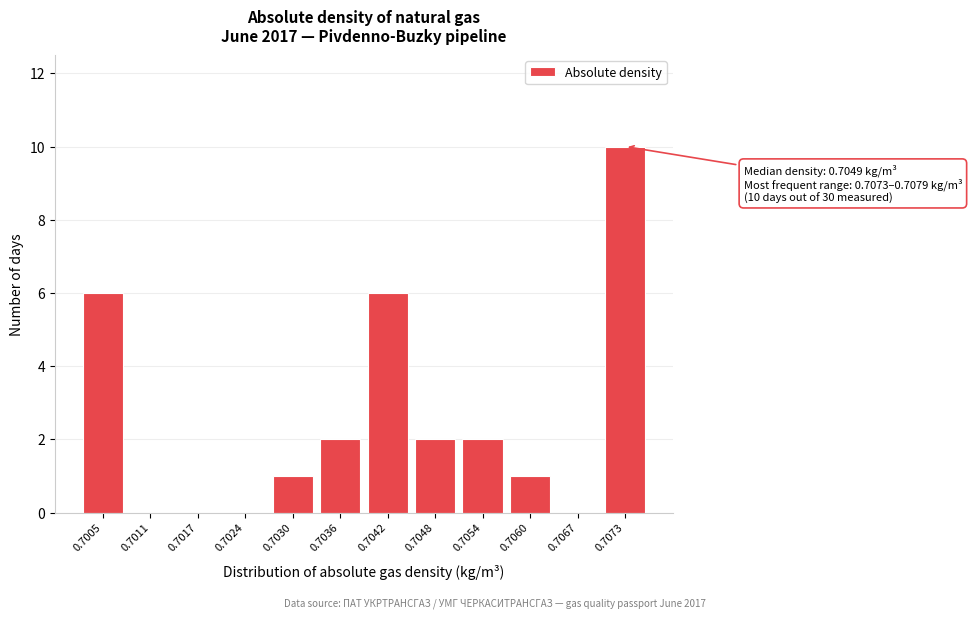

Reading left to right, extract all data points from this chart.

0.7005=6	0.7011=0	0.7017=0	0.7024=0	0.7030=1	0.7036=2	0.7042=6	0.7048=2	0.7054=2	0.7060=1	0.7067=0	0.7073=10